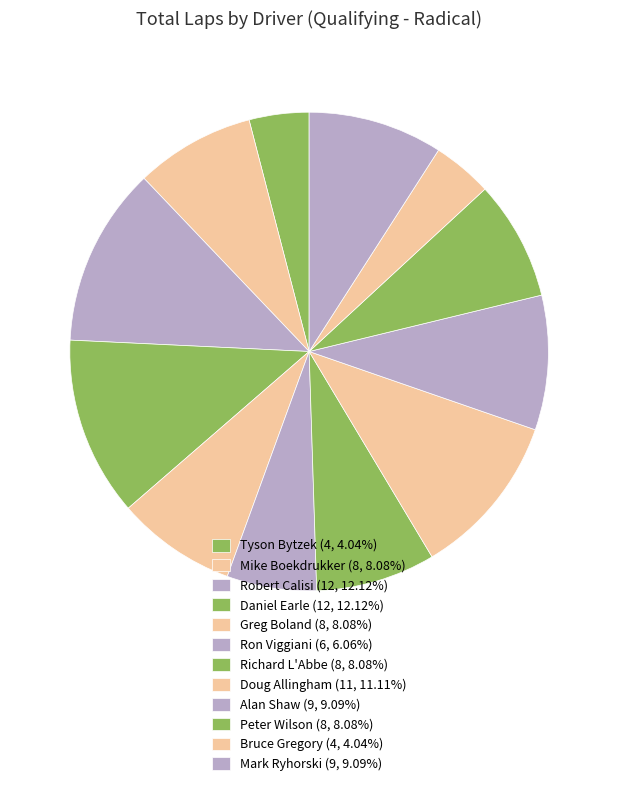

How many segments does this pie chart have?

12